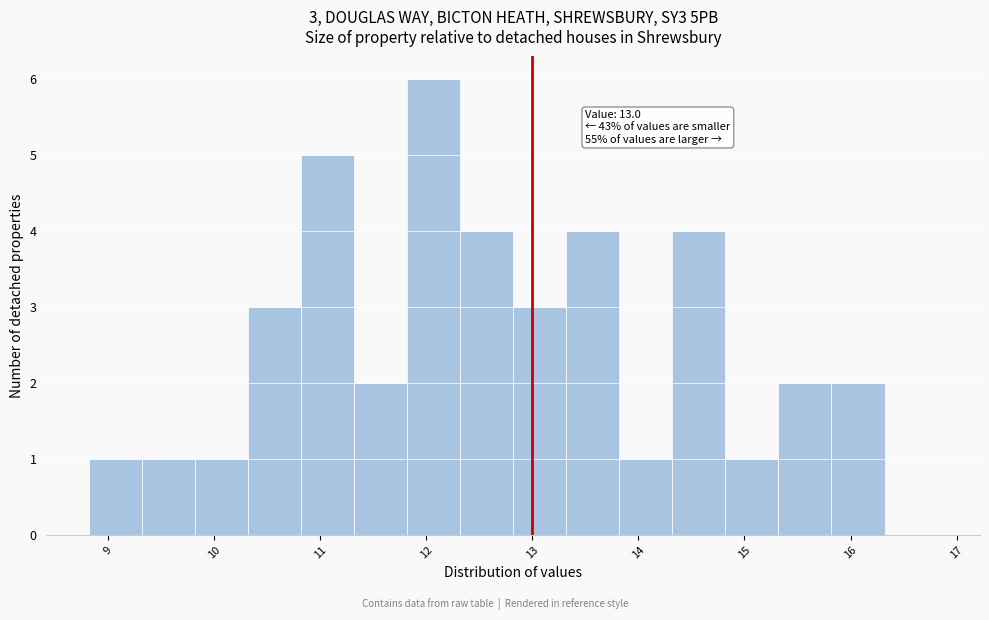

Over which range of the x-axis is the bar tallest?

11.82 to 12.32